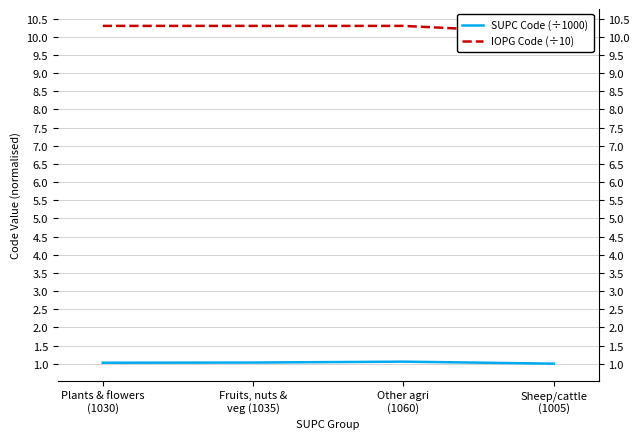

Reading left to right, extract all data points from this chart.

SUPC Code (÷1000): 1.0	1.0	1.1	1.0
IOPG Code (÷10): 10.3	10.3	10.3	10.1